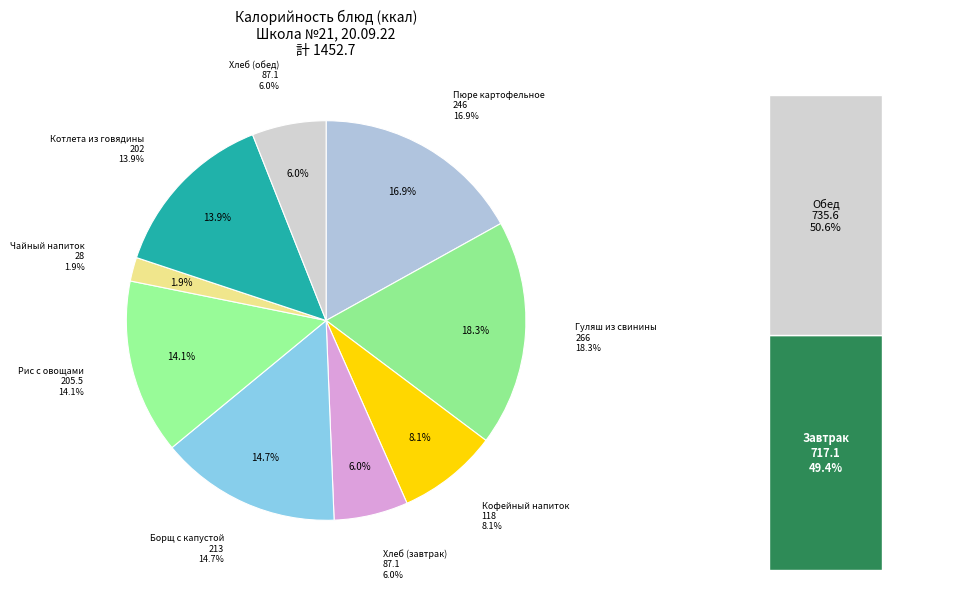

Rank the categories by value from highest to lowest.

Гуляш из свинины, Пюре картофельное, Борщ с капустой, Рис с овощами, Котлета из говядины, Кофейный напиток, Хлеб (завтрак), Хлеб (обед), Чайный напиток